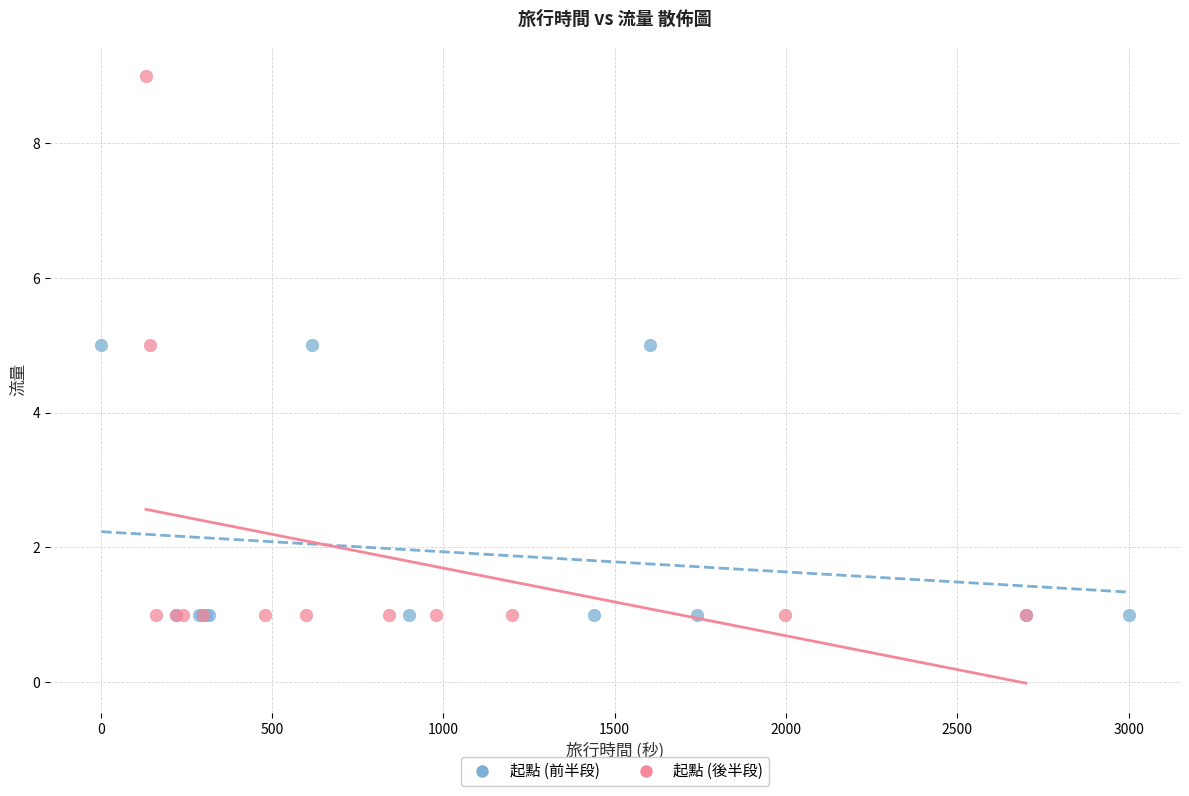

Which series has the widest spread of Y values?

起點 (後半段)